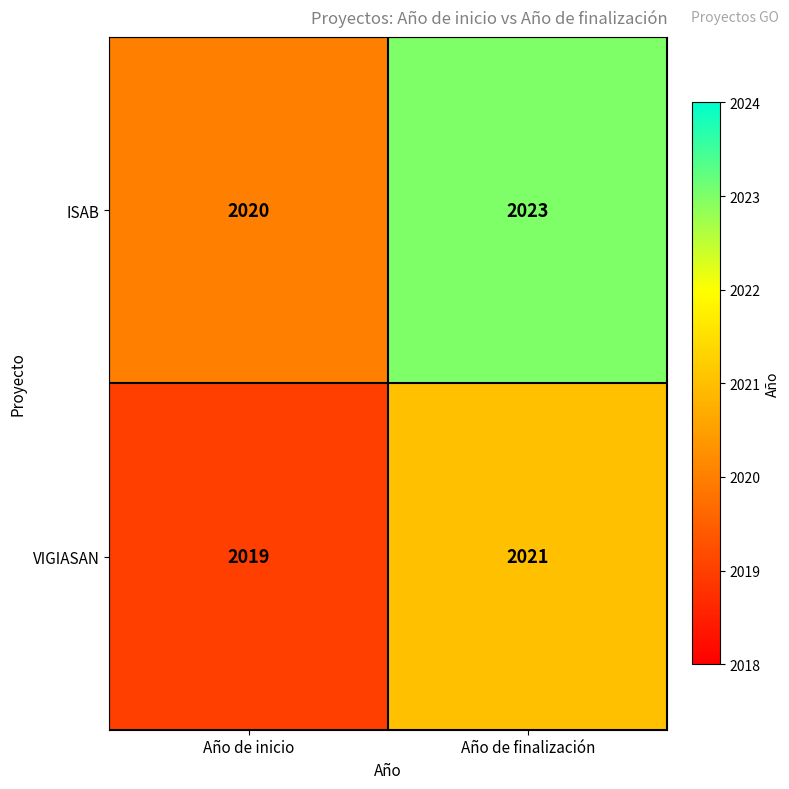

Which series has the largest range (max minus min)?

ISAB